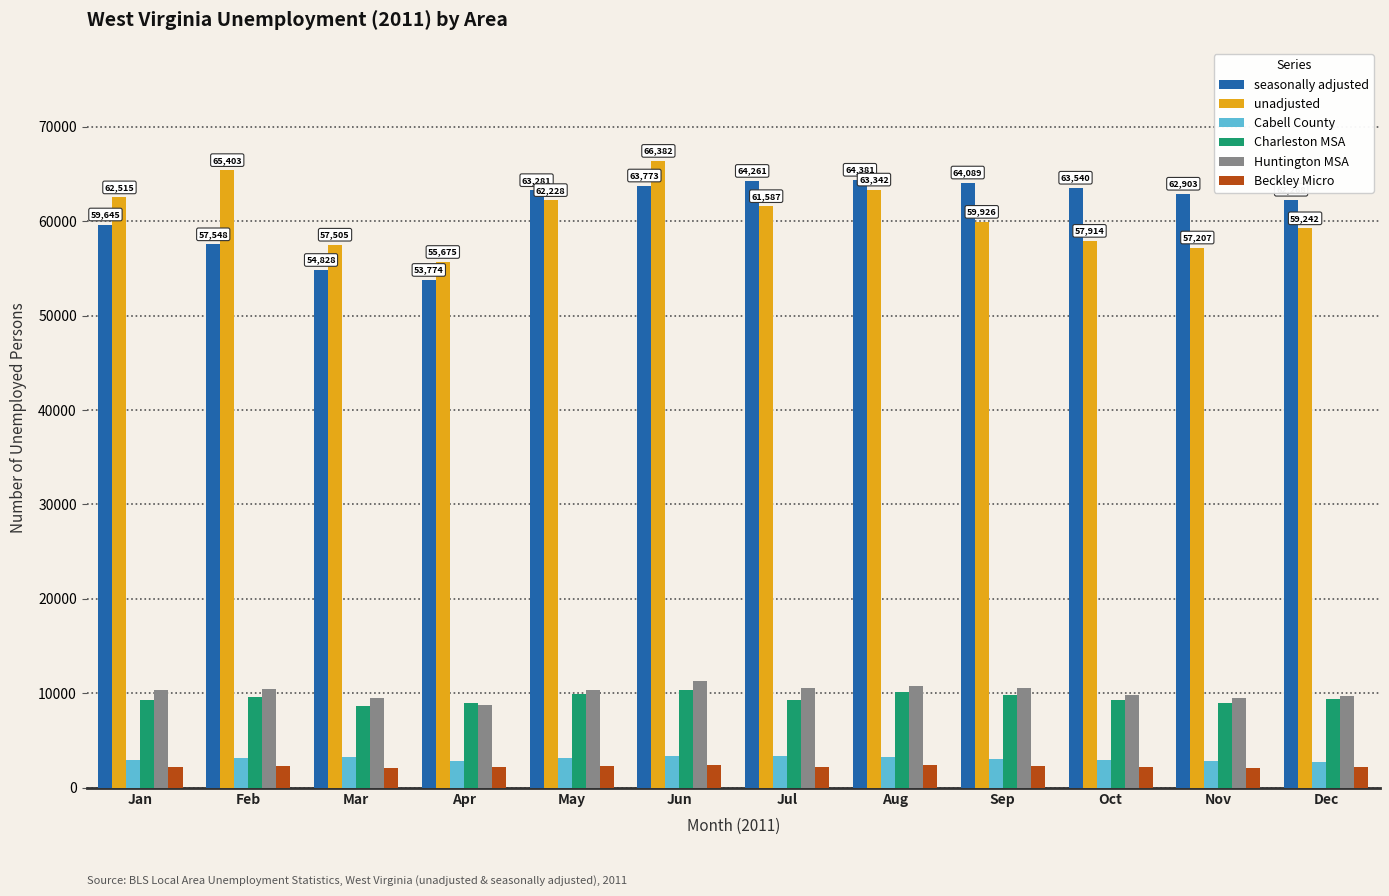

What is the sum of the seasonally adjusted values at Dec and Sep?

126357